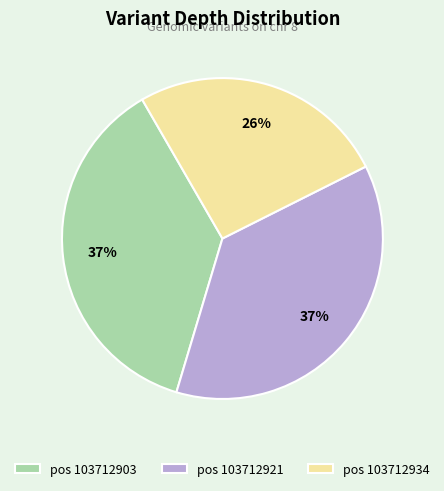

To the nearest percent, what is the combined percentage of pos 103712921 and pos 103712934?

63%